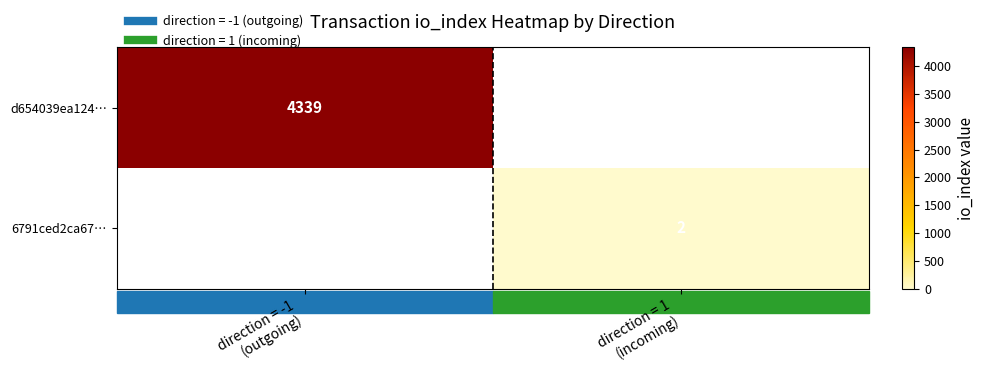

The value of 6791ced2ca67… at direction = 1 (incoming) is 2. True or false?

True